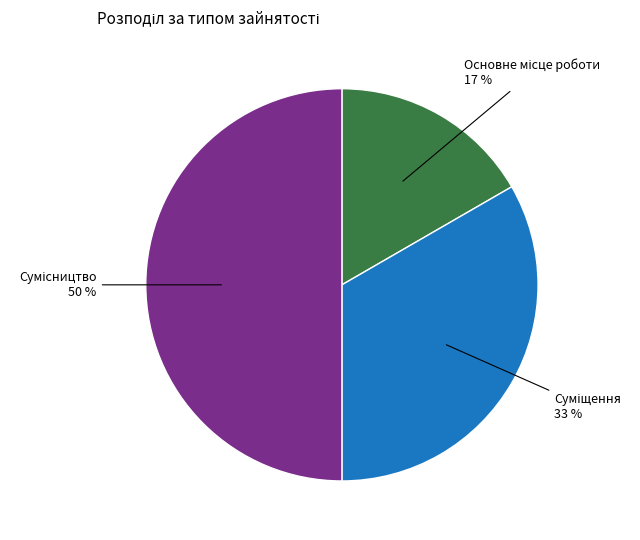

To the nearest percent, what is the difference between the largest and smallest slice percentages?

33%